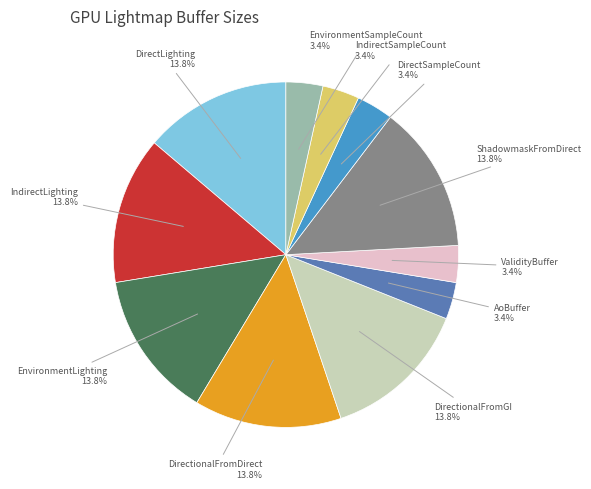

What is the ratio of the value at DirectionalFromGI to the value at EnvironmentLighting?

1.0